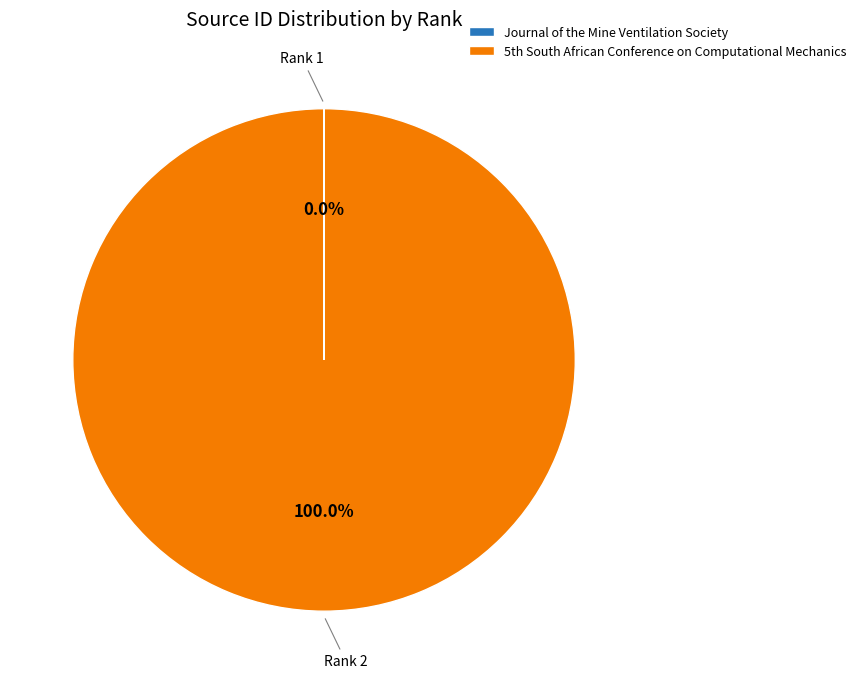

Which slice is the largest?

5th South African Conference on Computational Mechanics